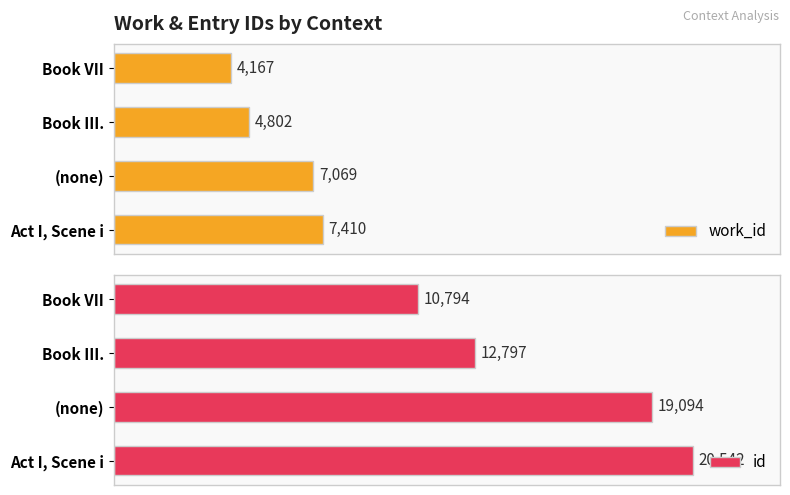

List the series in order of their overall mean, lowest first.

work_id, id